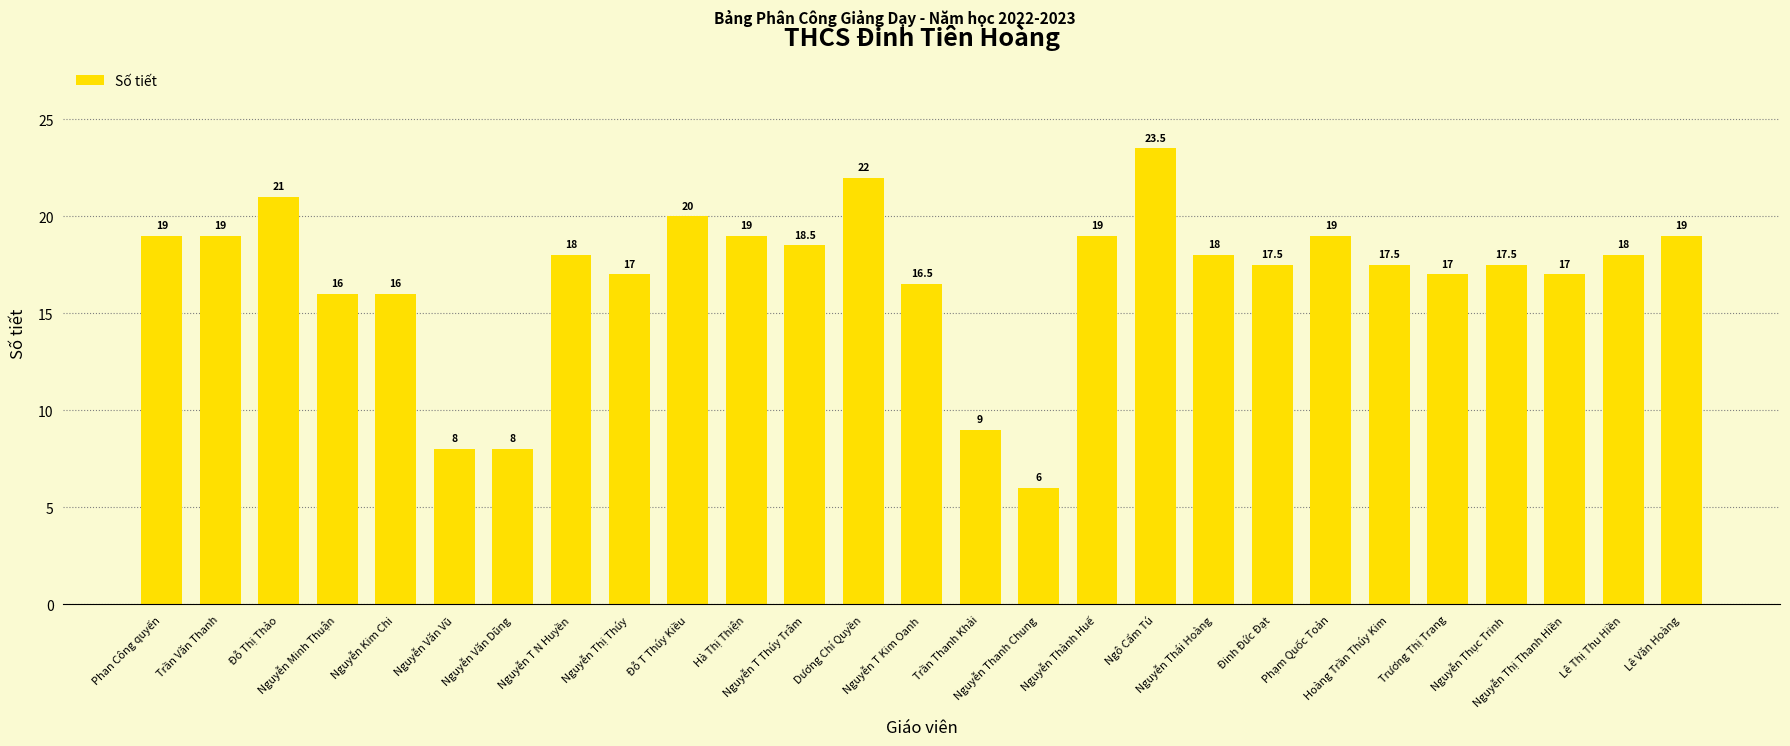

The chart shows a value of 19.0 at Lê Văn Hoàng. True or false?

True